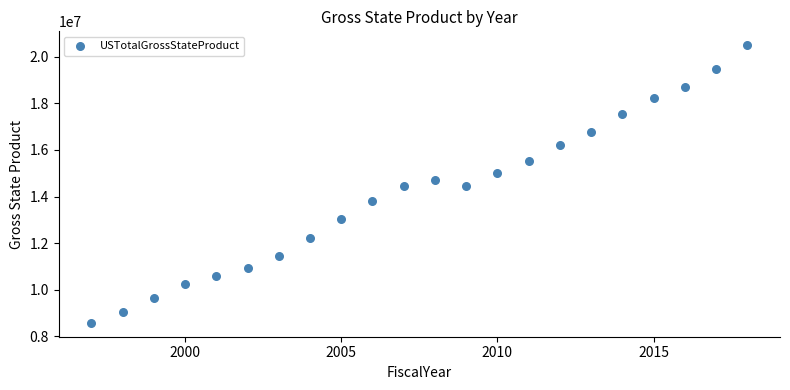

What is the range of X values (max minus min)?

21